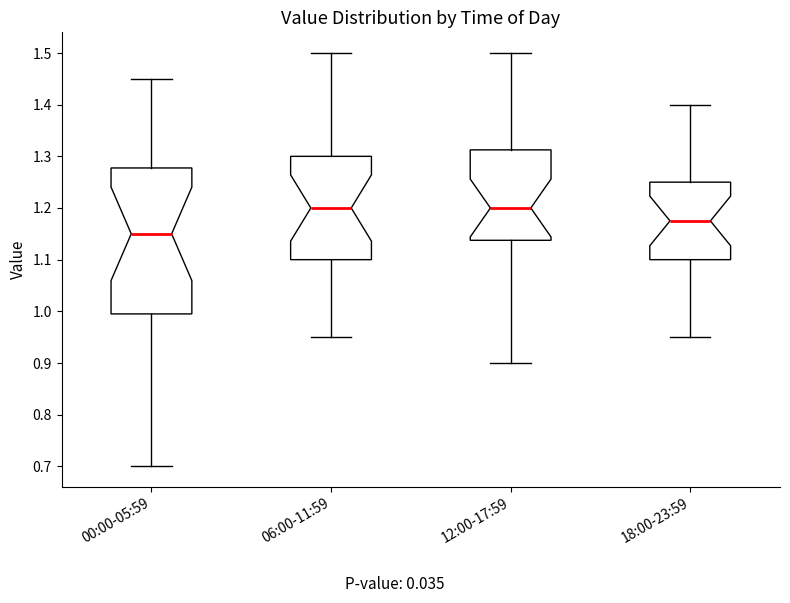

Reading left to right, read every box against the y-axis: the position of its median line, the range the box covers, and the ends of its whiskers. The values are not printed on the chart, so give them approximately, as read against the axis.

00:00-05:59: median 1.15, box 1.00 to 1.28, whiskers 0.70 to 1.45
06:00-11:59: median 1.20, box 1.10 to 1.30, whiskers 0.95 to 1.50
12:00-17:59: median 1.20, box 1.14 to 1.31, whiskers 0.90 to 1.50
18:00-23:59: median 1.18, box 1.10 to 1.25, whiskers 0.95 to 1.40